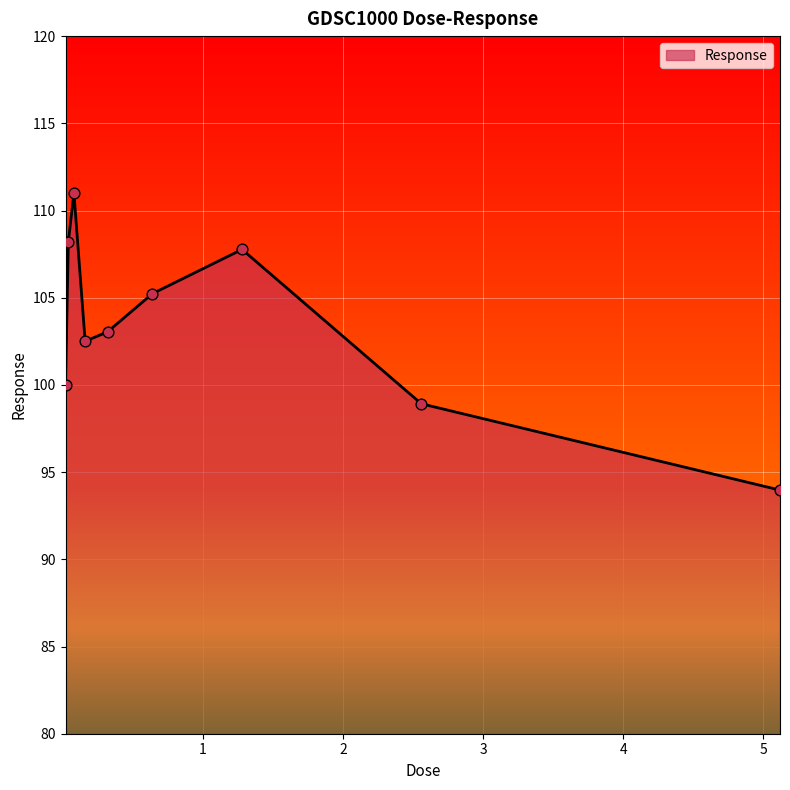

What is the greatest value displayed?

111.0